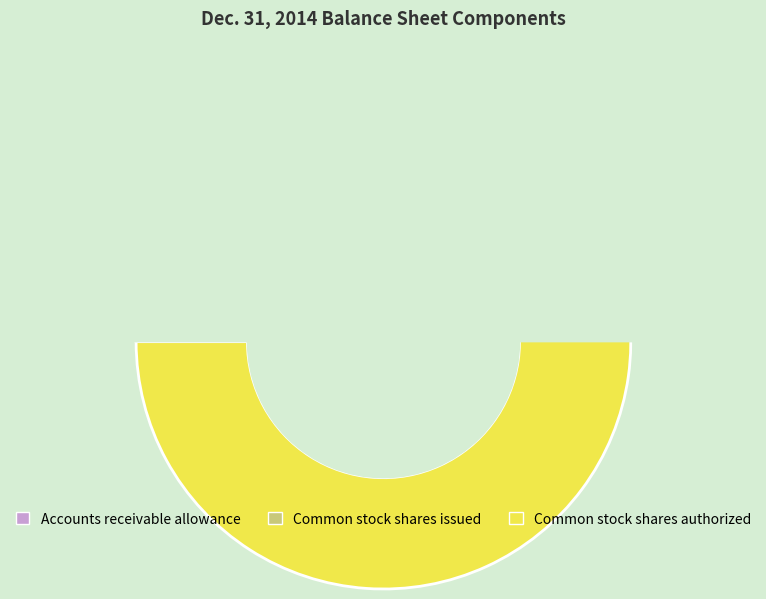

What portion of the pie excludes Common stock shares authorized?

36.3%